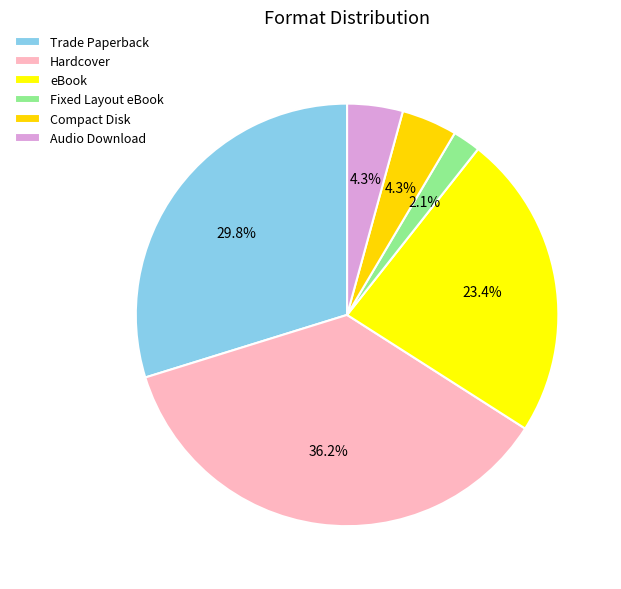

What is the largest slice in the pie chart?

Hardcover